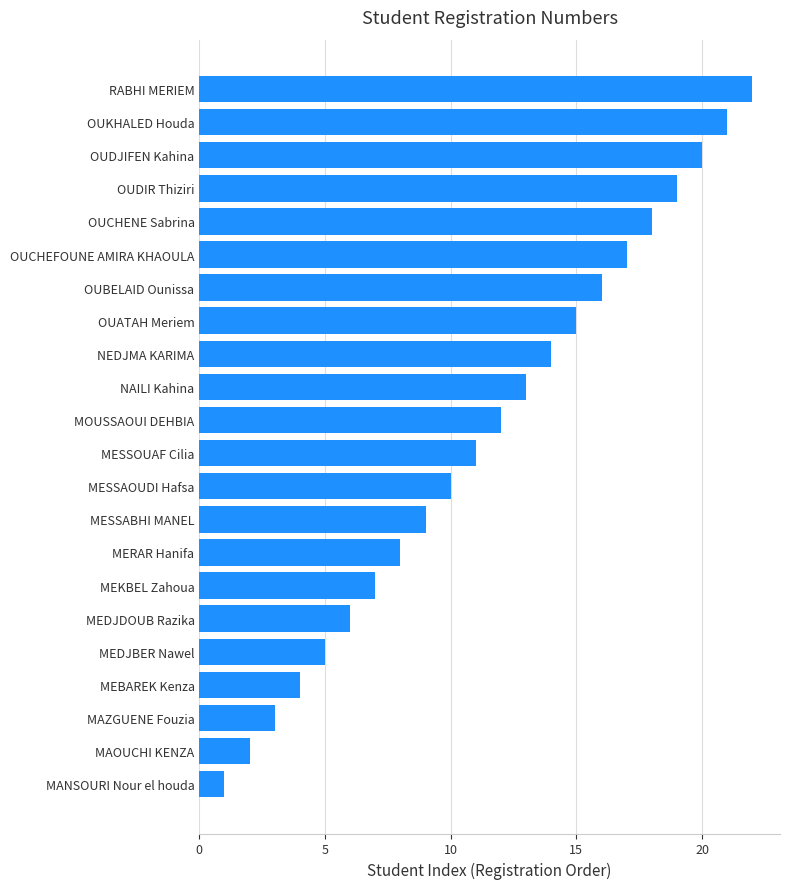

Which has a higher value, MESSOUAF Cilia or OUBELAID Ounissa?

OUBELAID Ounissa